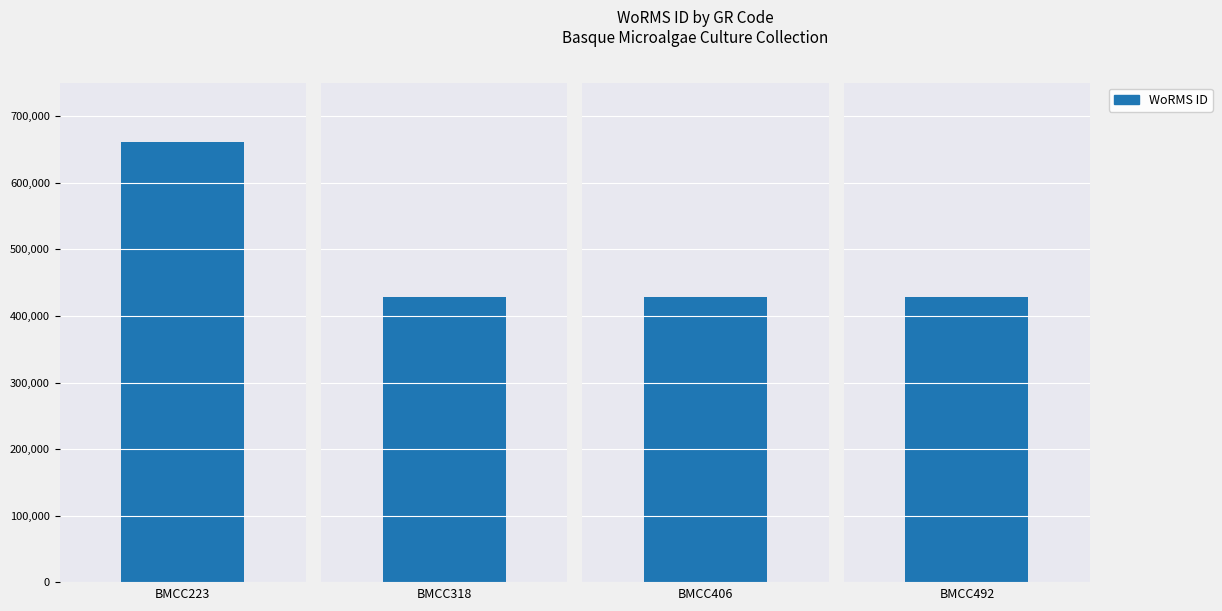

List the labels in order of value, smallest first.

BMCC318, BMCC406, BMCC492, BMCC223